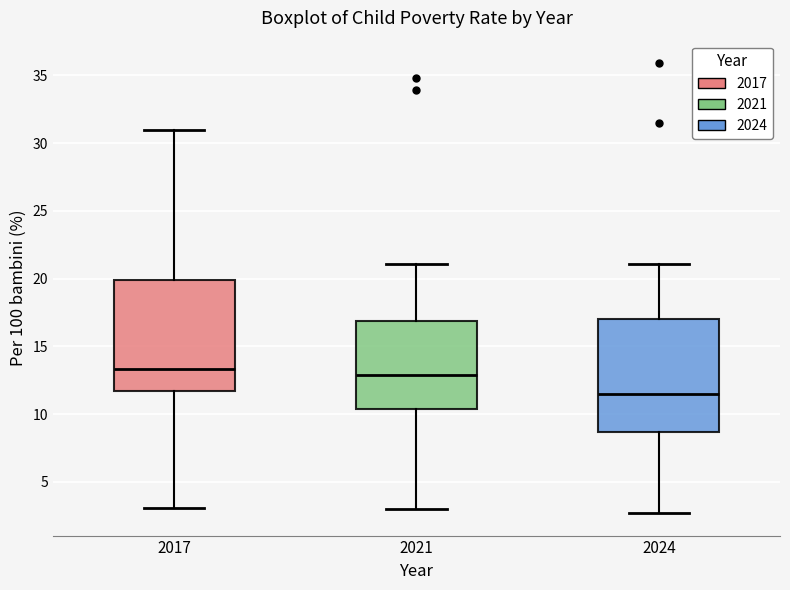

Reading left to right, read every box against the y-axis: the position of its median line, the range the box covers, and the ends of its whiskers. The values are not printed on the chart, so give them approximately, as read against the axis.

2017: median 13.5, box 11.5 to 20.0, whiskers 3.0 to 31.0
2021: median 13.0, box 10.5 to 17.0, whiskers 3.0 to 21.0
2024: median 11.5, box 8.5 to 17.0, whiskers 2.5 to 21.0